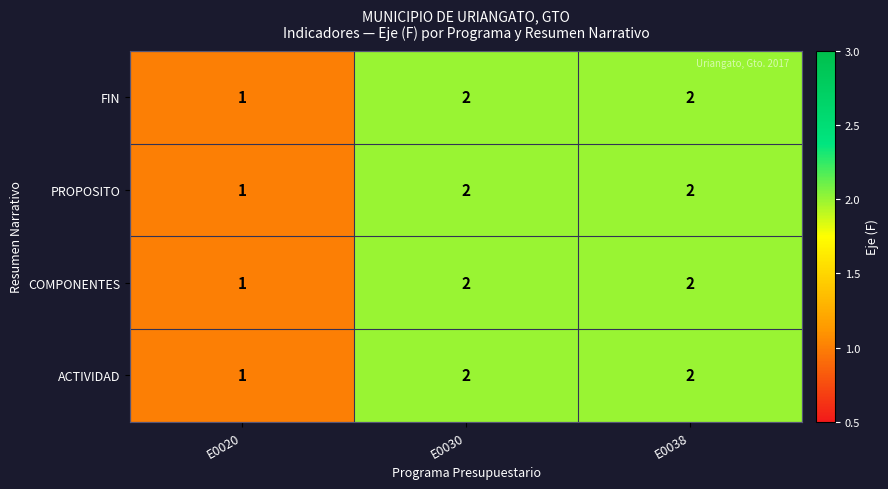

True or false: FIN has a value of 2 at E0038.

True